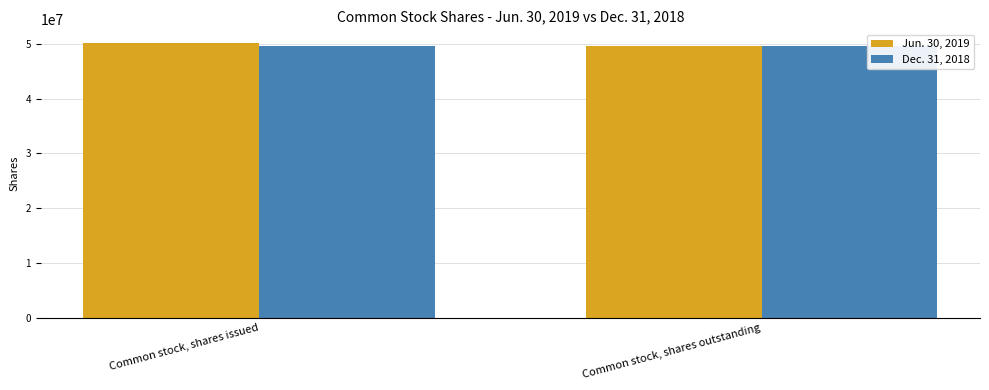

Reading left to right, what are all the values shown in this chart?

Jun. 30, 2019: 50132871	49639319
Dec. 31, 2018: 49639319	49639319